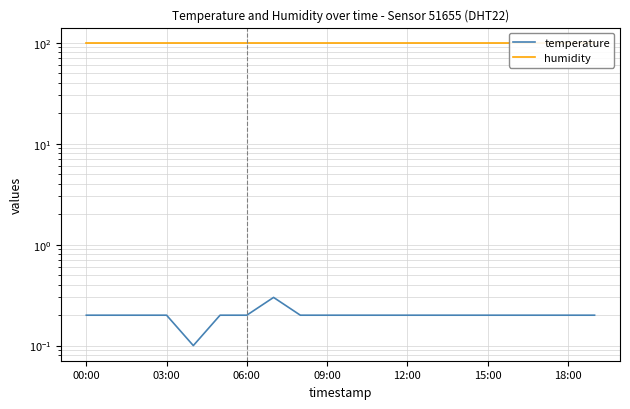

True or false: temperature and humidity intersect in this chart.

False